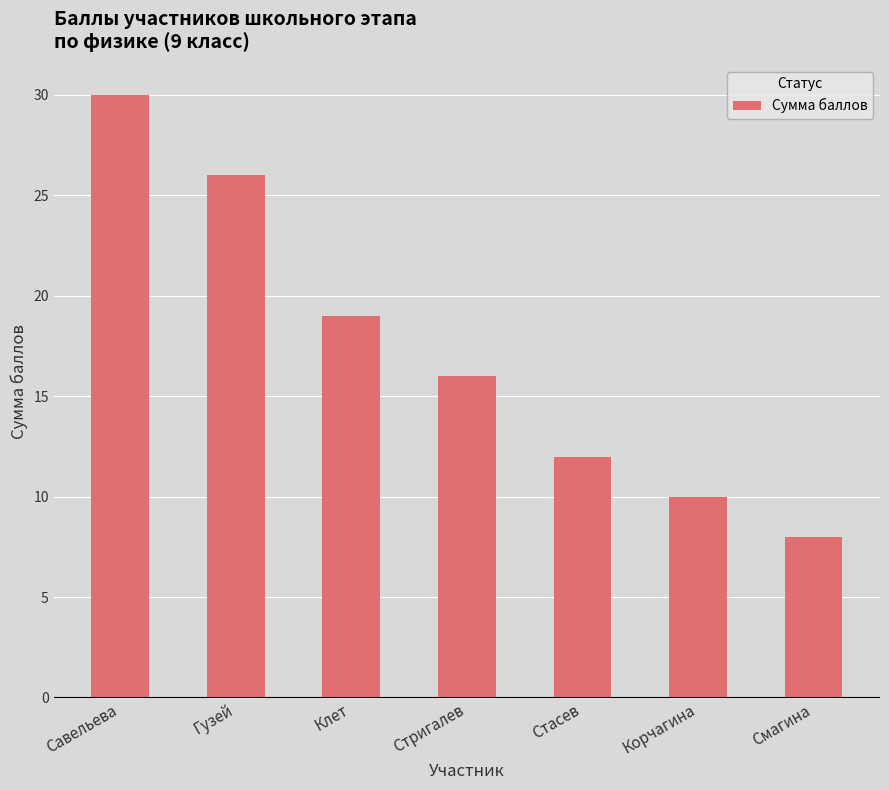

Rank the categories by value from lowest to highest.

Смагина, Корчагина, Стасев, Стригалев, Клет, Гузей, Савельева